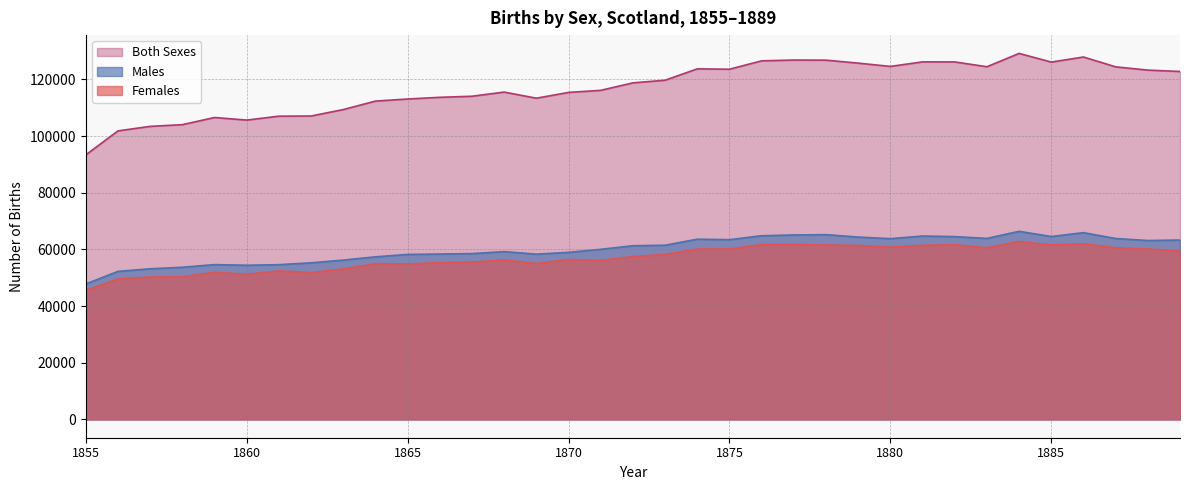

Which category has the lowest value across all series?

1855